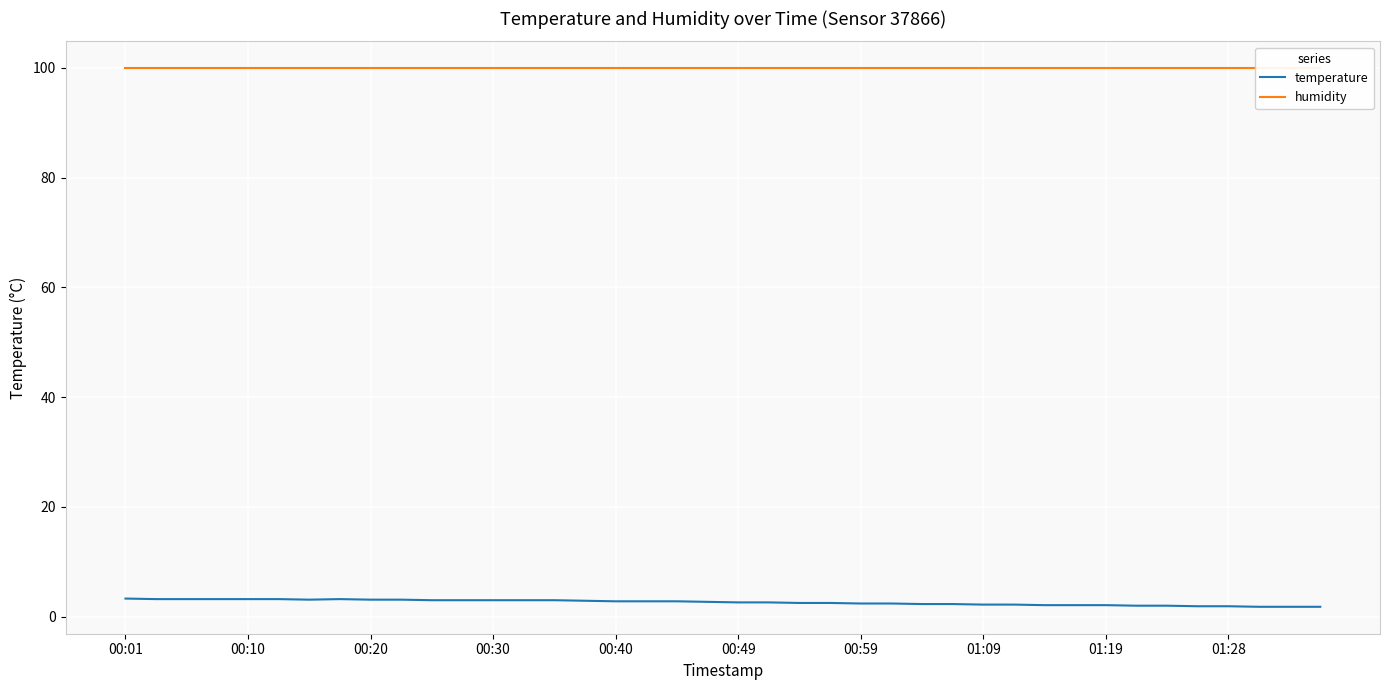

What is the smallest value displayed?

1.8